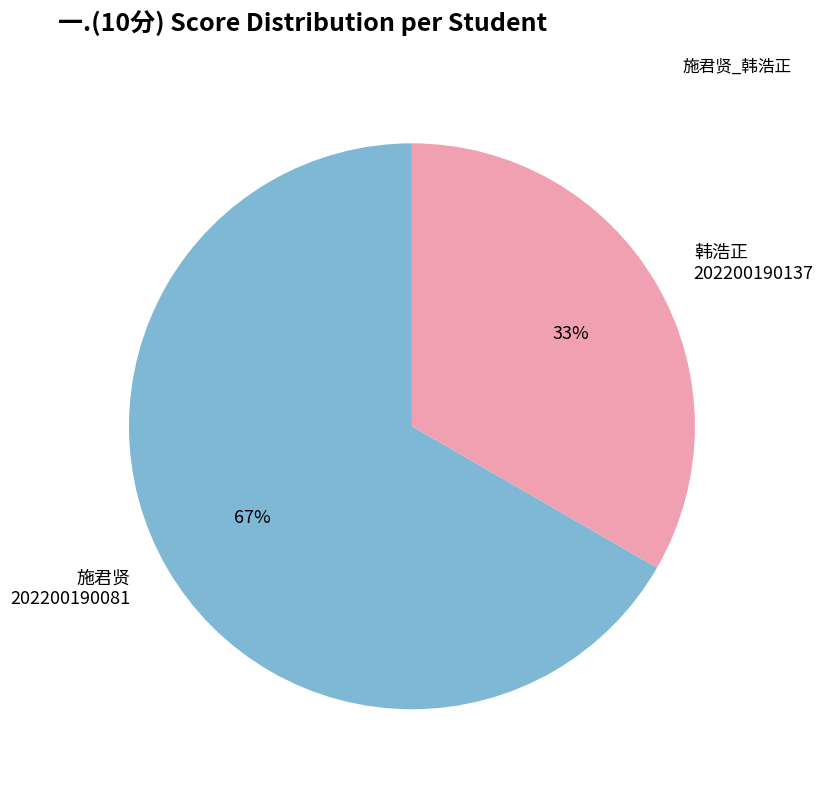

How many segments does this pie chart have?

2